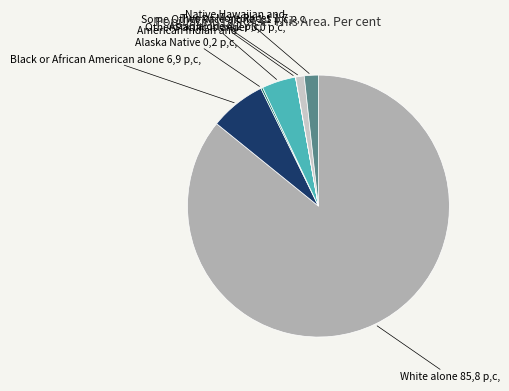

Does any single category account for the majority?

Yes